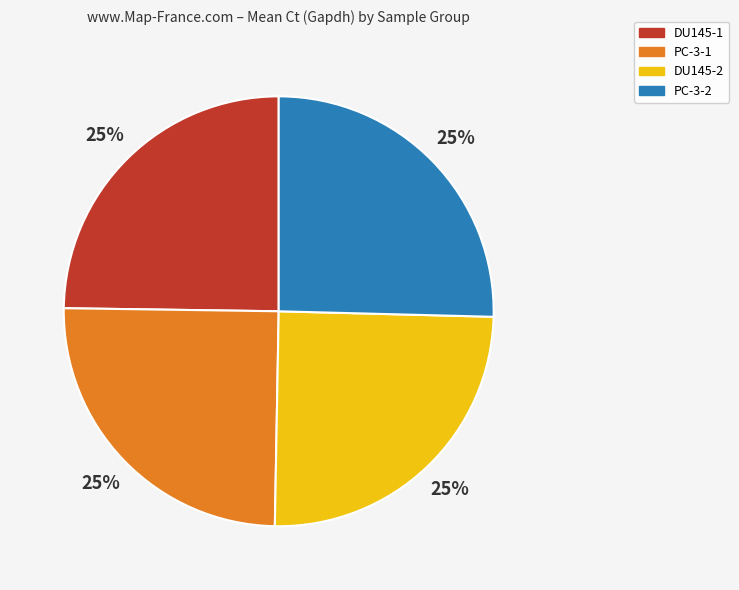

Is it true that PC-3-1 is 39% of the pie?

False